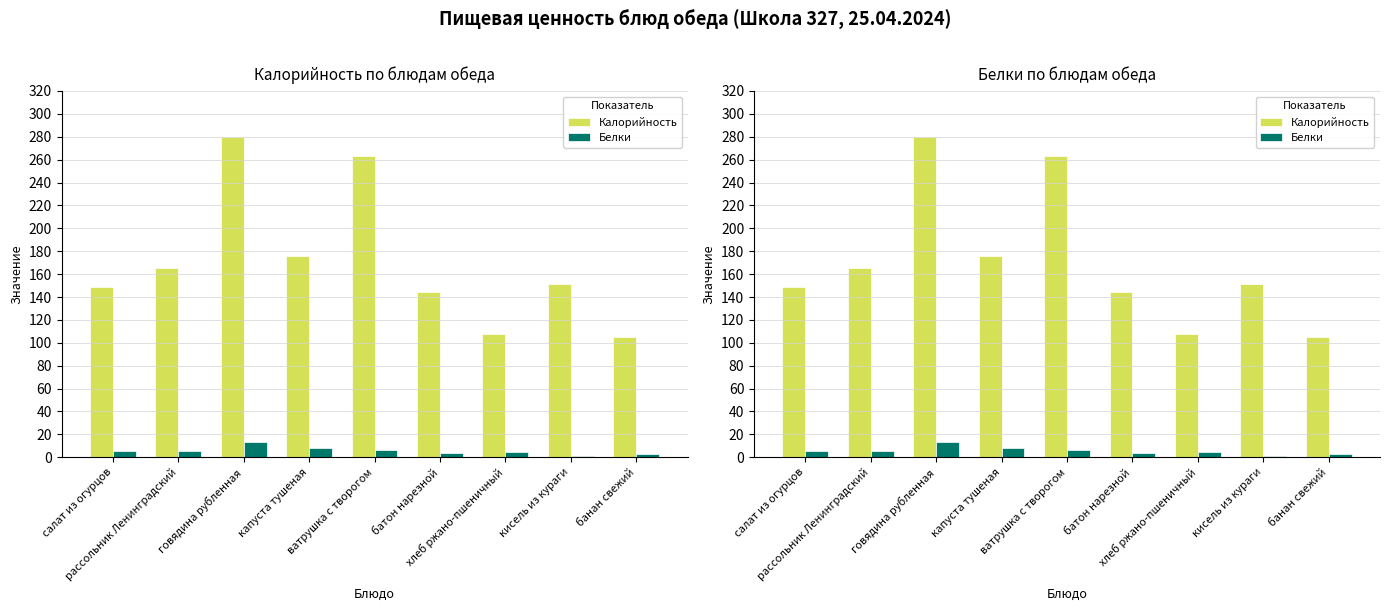

What is the label of the 1st bar from the right?

банан свежий